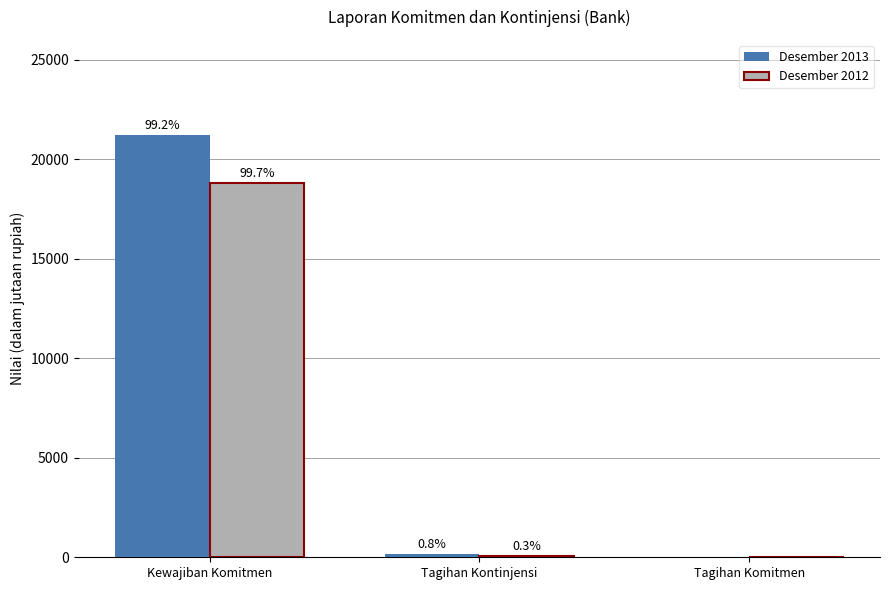

What is the label of the 3rd bar from the right?

Kewajiban Komitmen